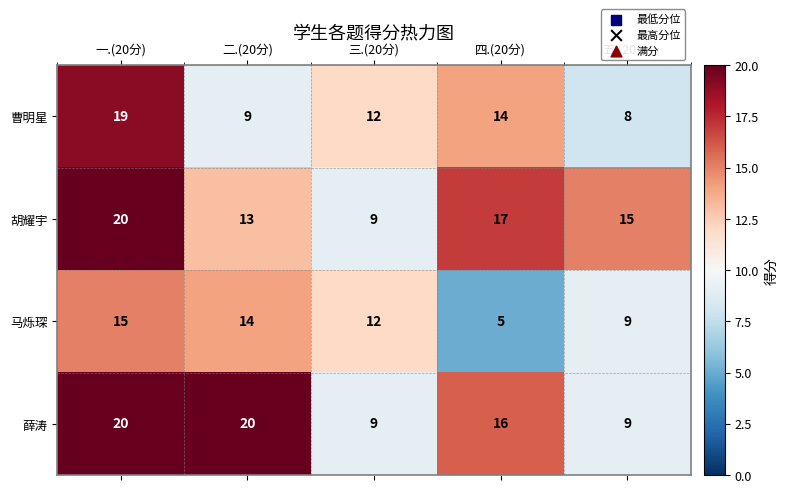

What value does the 胡耀宇 series have at 三.(20分)?

9